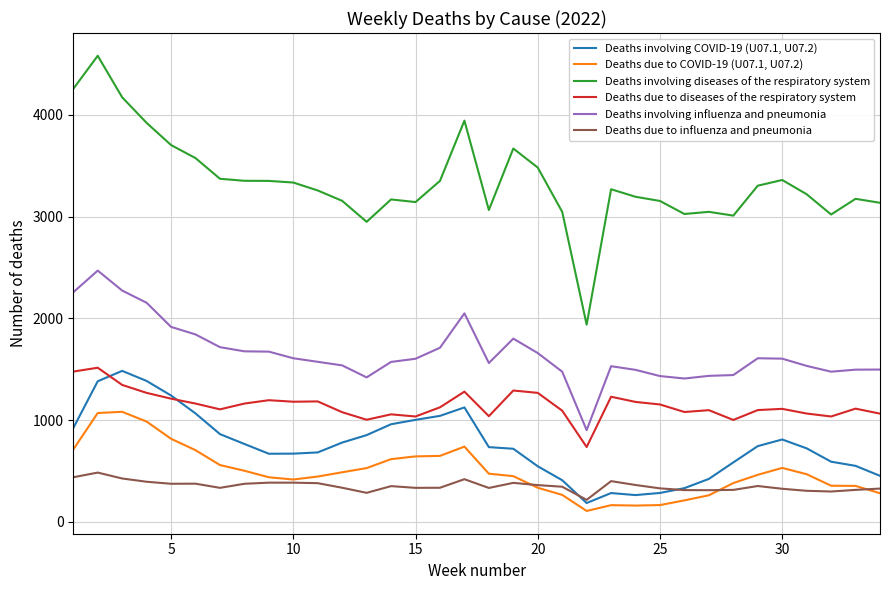

True or false: Deaths involving influenza and pneumonia and Deaths due to COVID-19 (U07.1, U07.2) cross at least once.

False